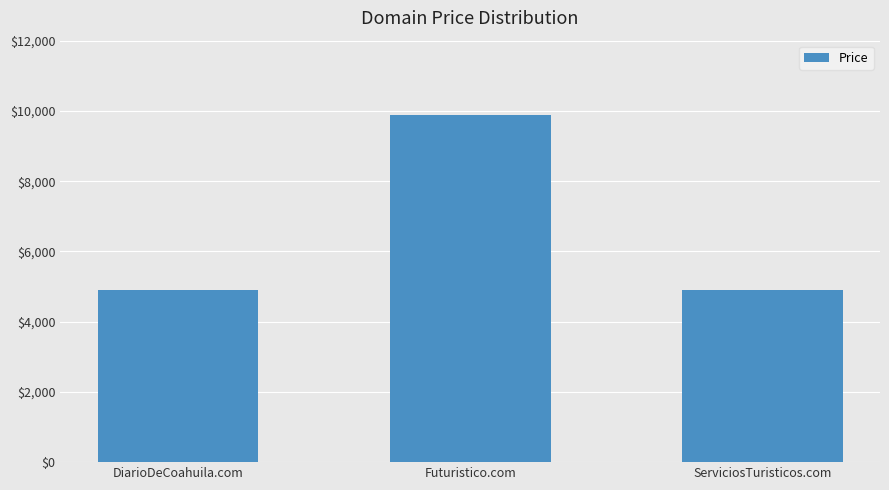

What is the approximate value at DiarioDeCoahuila.com, to the nearest 10?

4890